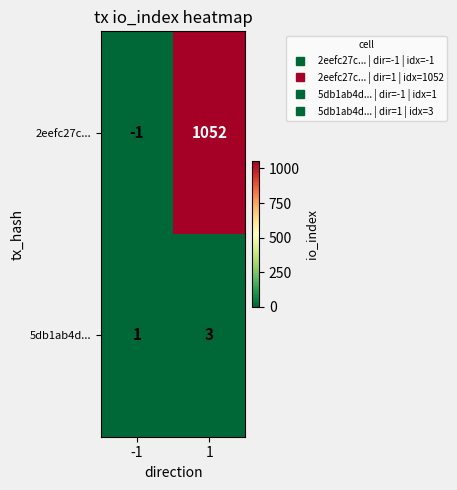

The value of 2eefc27c... at 1 is 1052. True or false?

True